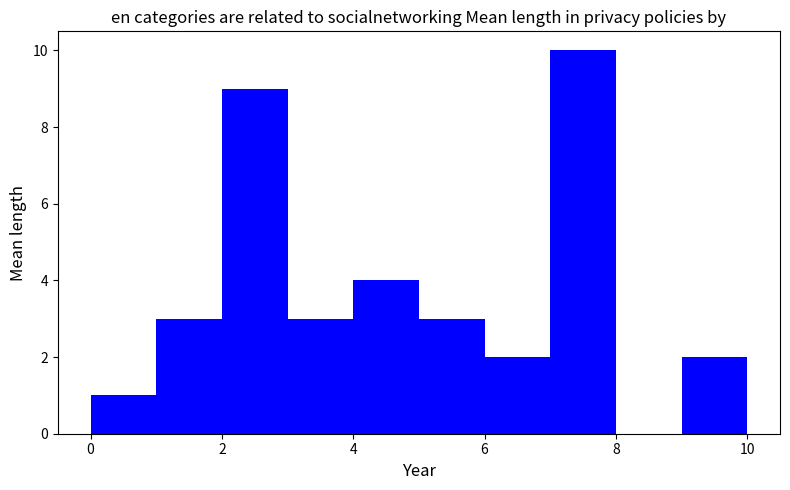

Reading left to right, transcribe this chart: for each bar, give the range it covers on the x-axis and its height. The values are not printed on the chart, so give them approximately, as read against the axis.

0 to 1: 1
1 to 2: 3
2 to 3: 9
3 to 4: 3
4 to 5: 4
5 to 6: 3
6 to 7: 2
7 to 8: 10
8 to 9: 0
9 to 10: 2